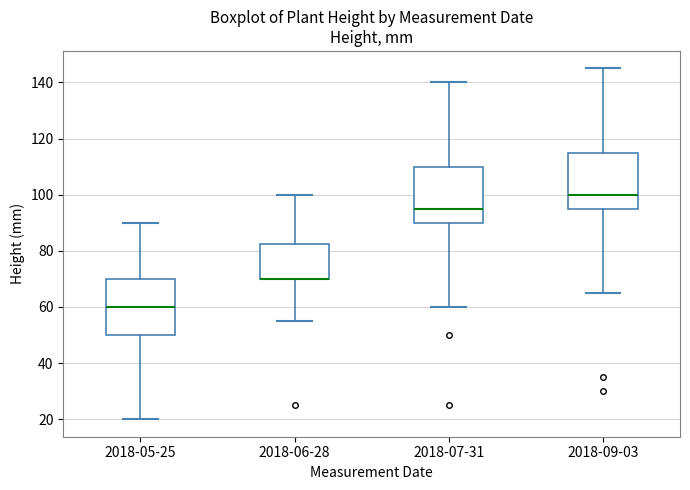

Where does the lower whisker of the box for 2018-07-31 end on the y-axis? The values are not printed on the chart, so give them approximately, as read against the axis.

60